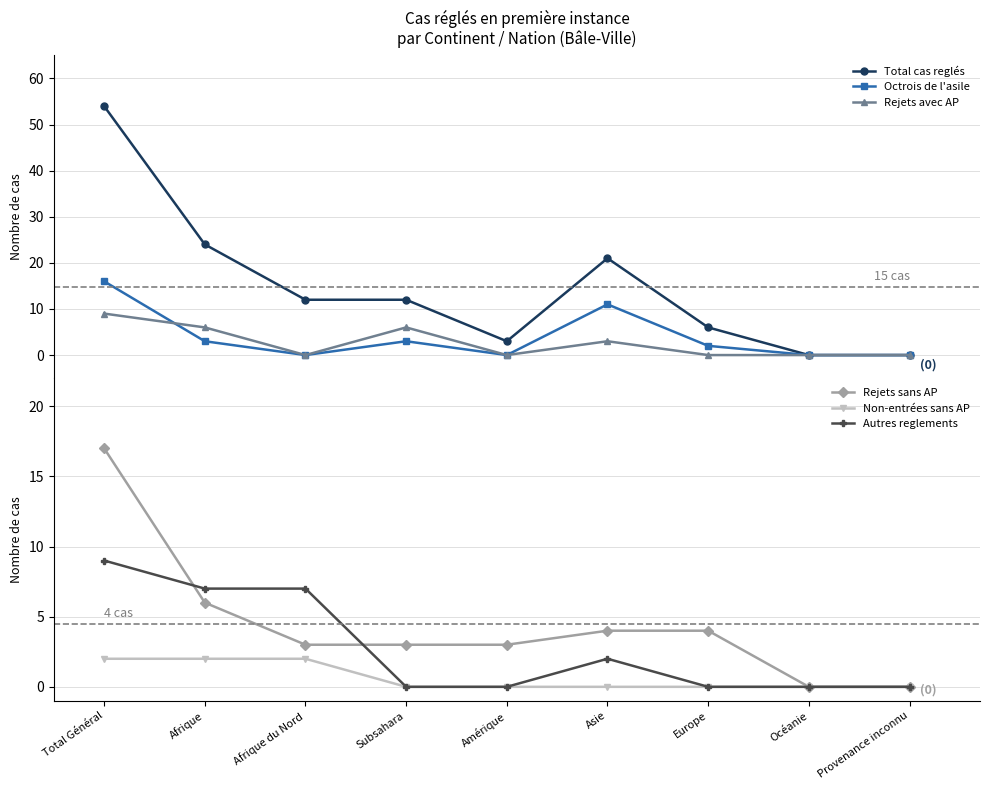

Which category has the lowest value in the Rejets avec AP series?

Afrique du Nord